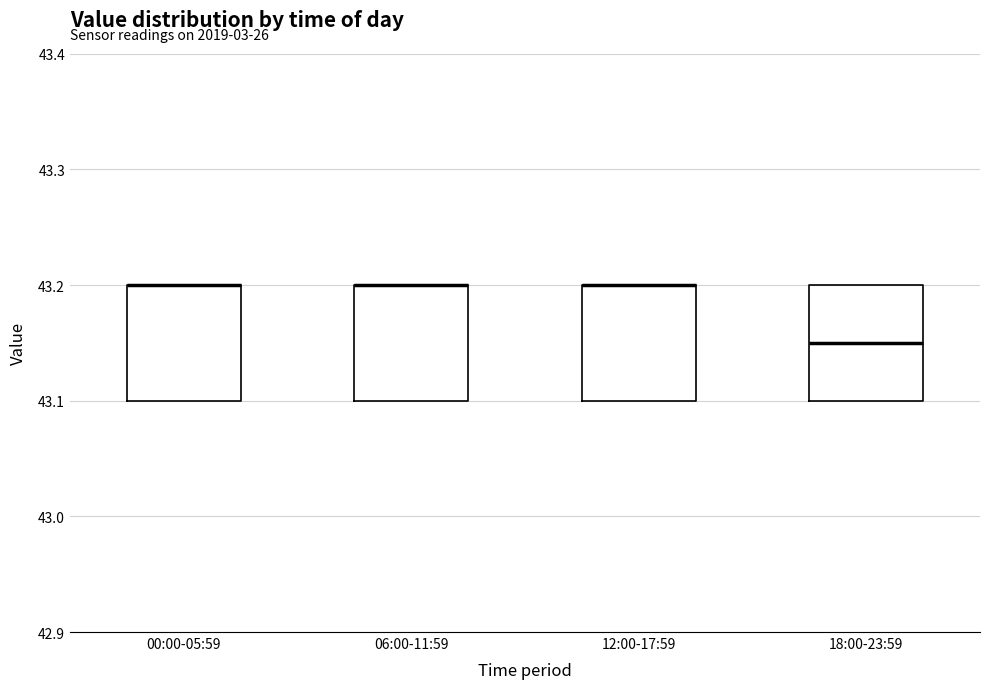

Reading left to right, transcribe this box plot: for each box, give where its median line is, the range the box spans, and where its two whiskers end, as read against the y-axis. The values are not printed on the chart, so give them approximately, as read against the axis.

00:00-05:59: median 43.20 (drawn on the box's upper edge), box 43.10 to 43.20, whiskers 43.10 to 43.20
06:00-11:59: median 43.20 (drawn on the box's upper edge), box 43.10 to 43.20, whiskers 43.10 to 43.20
12:00-17:59: median 43.20 (drawn on the box's upper edge), box 43.10 to 43.20, whiskers 43.10 to 43.20
18:00-23:59: median 43.15, box 43.10 to 43.20, whiskers 43.10 to 43.20